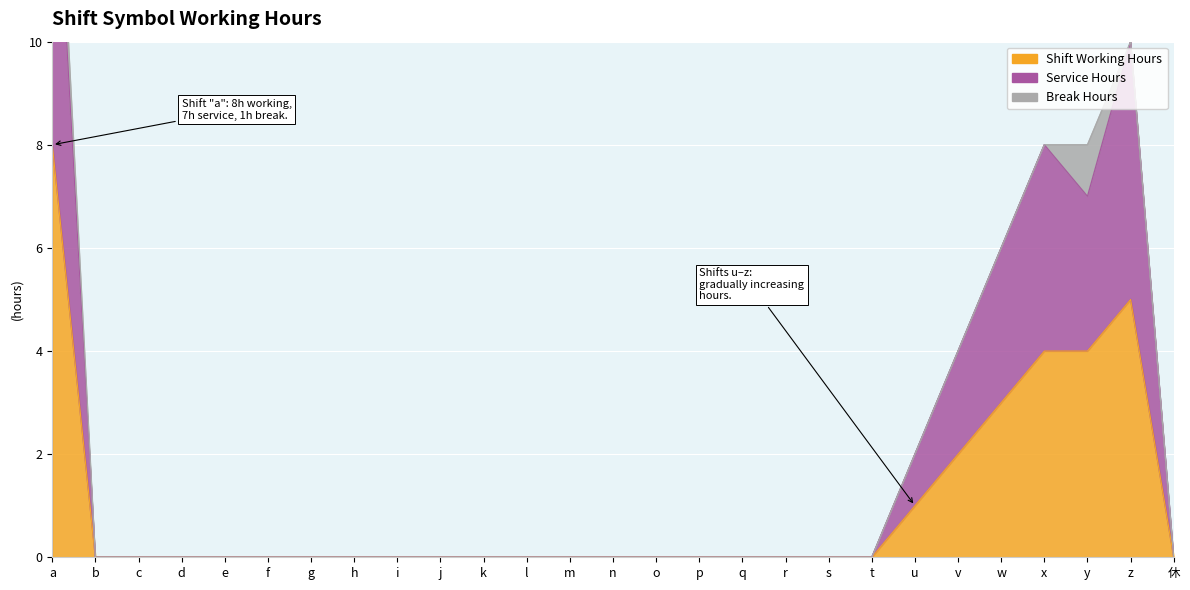

Is the value of Shift Working Hours at j greater than the value of Service Hours at m?

No